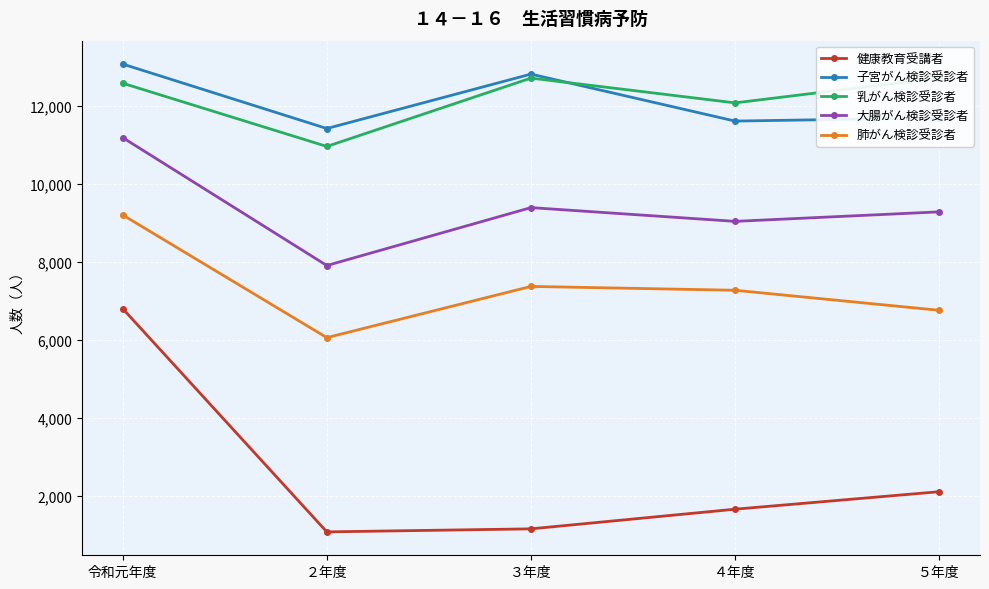

List the series in order of their peak value, lowest first.

健康教育受講者, 肺がん検診受診者, 大腸がん検診受診者, 乳がん検診受診者, 子宮がん検診受診者